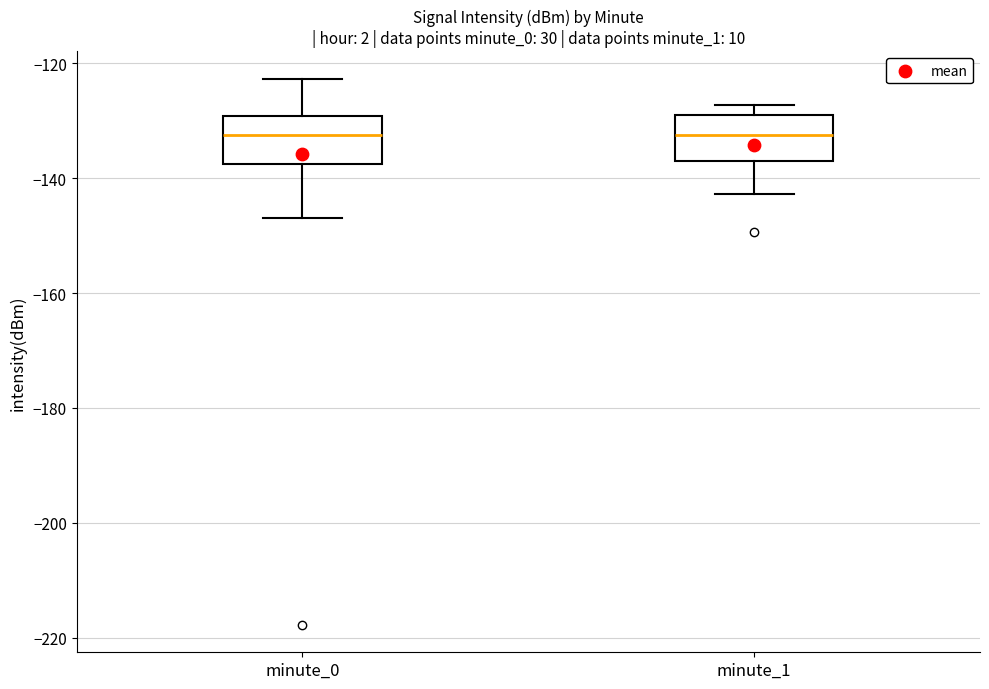

Reading left to right, read every box against the y-axis: the position of its median line, the range the box covers, and the ends of its whiskers. The values are not printed on the chart, so give them approximately, as read against the axis.

minute_0: median -132, box -138 to -130, whiskers -146 to -122
minute_1: median -132, box -136 to -128, whiskers -142 to -128 (just above the box's upper edge)